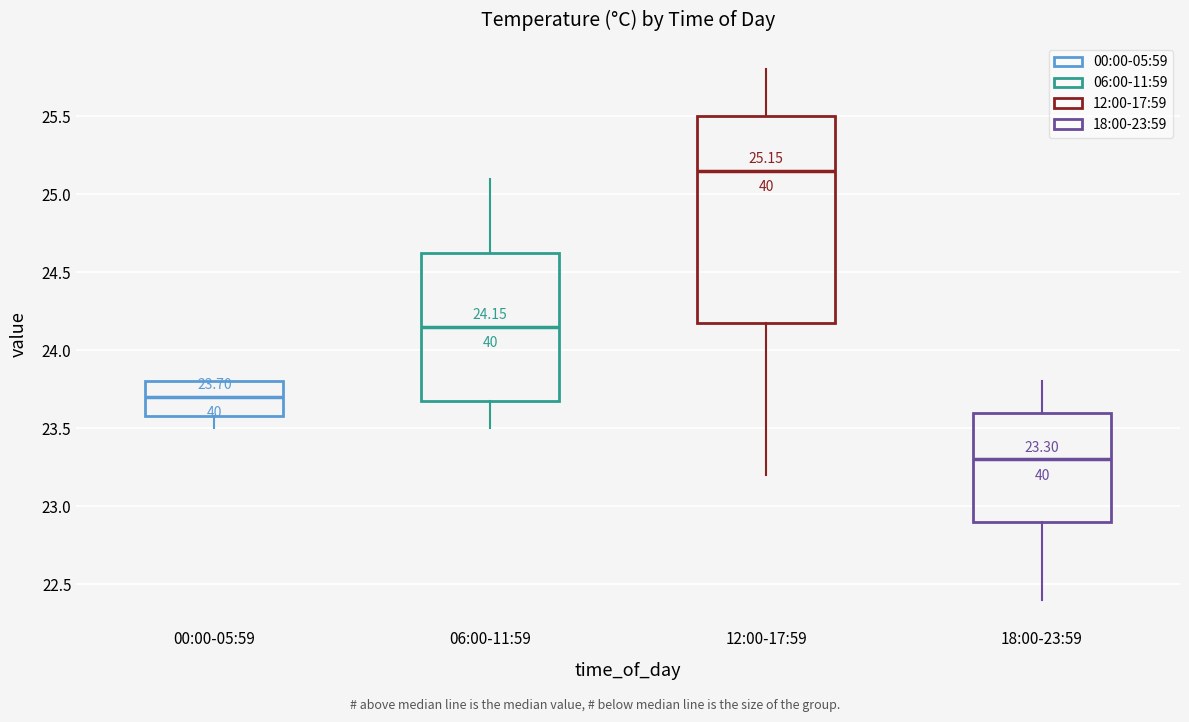

Which box's median line is the highest?

12:00-17:59